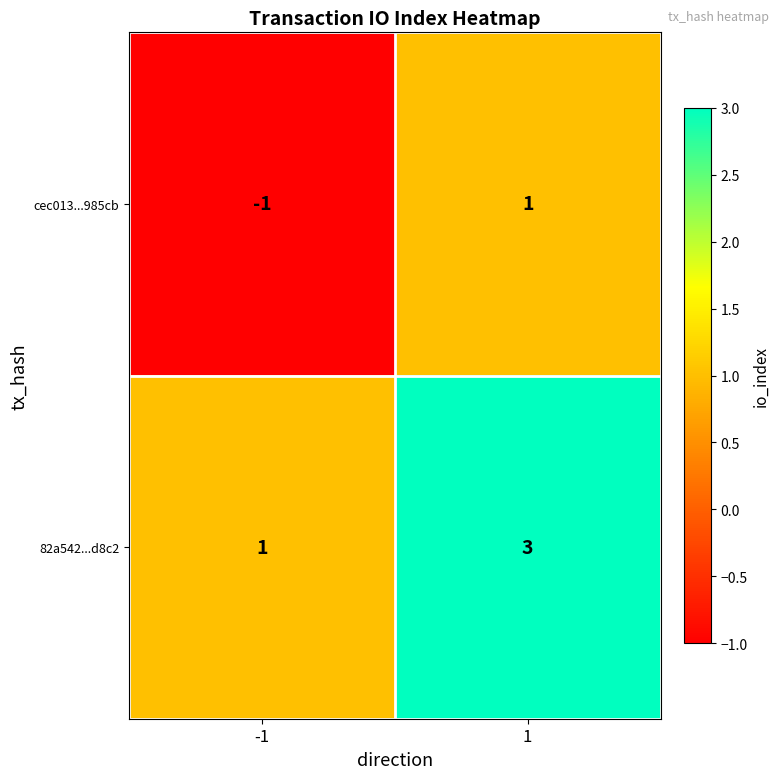

At 1, list the series in order from largest to smallest.

82a542...d8c2, cec013...985cb